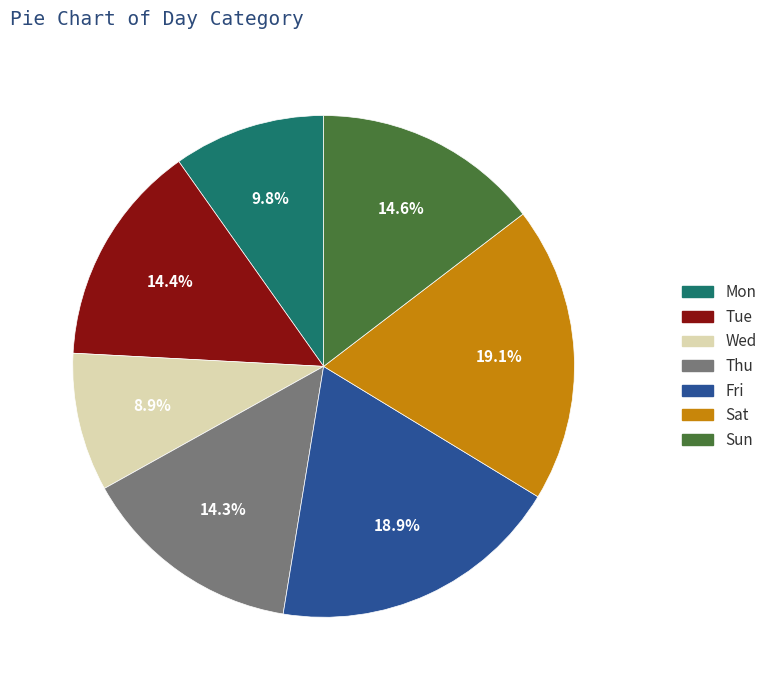

Count the number of slices in the pie.

7